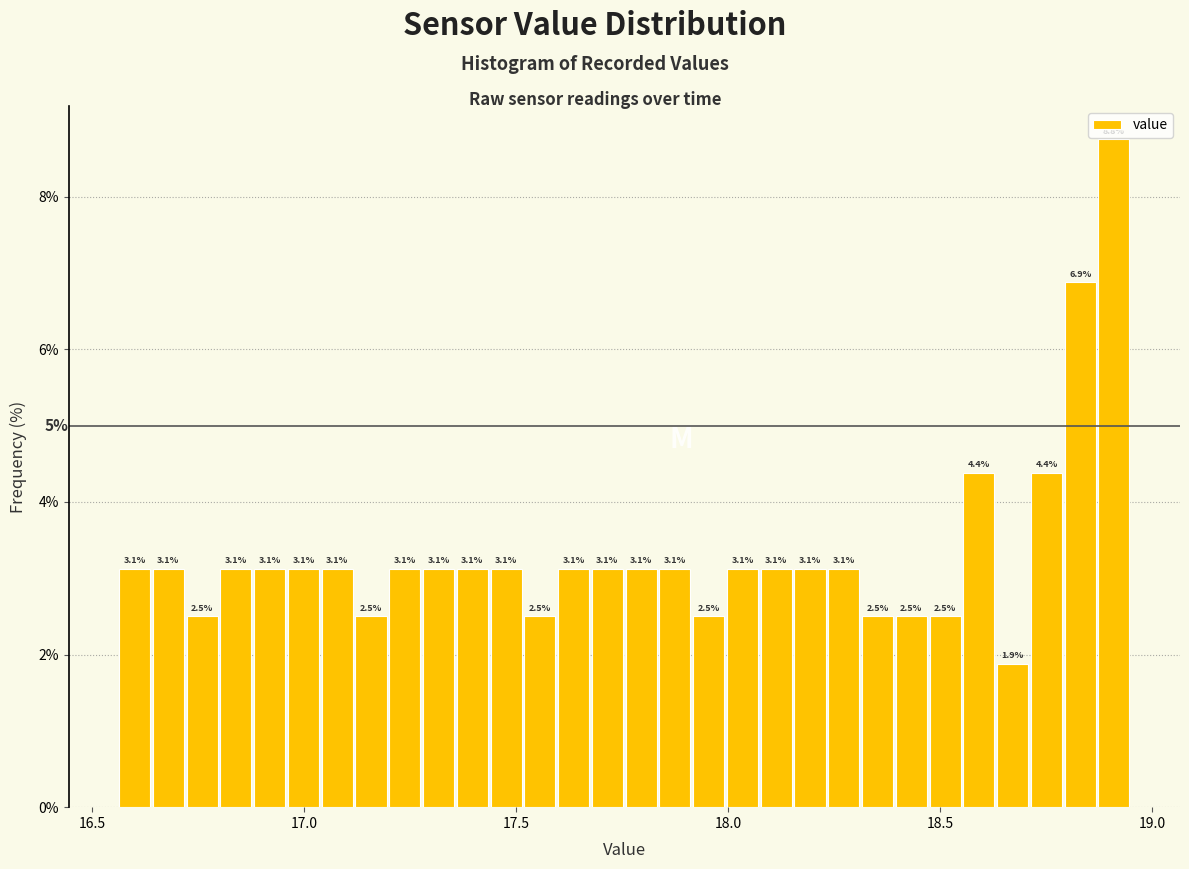

Read against the x-axis, roughly where is the centre of the tallest bar?

18.90